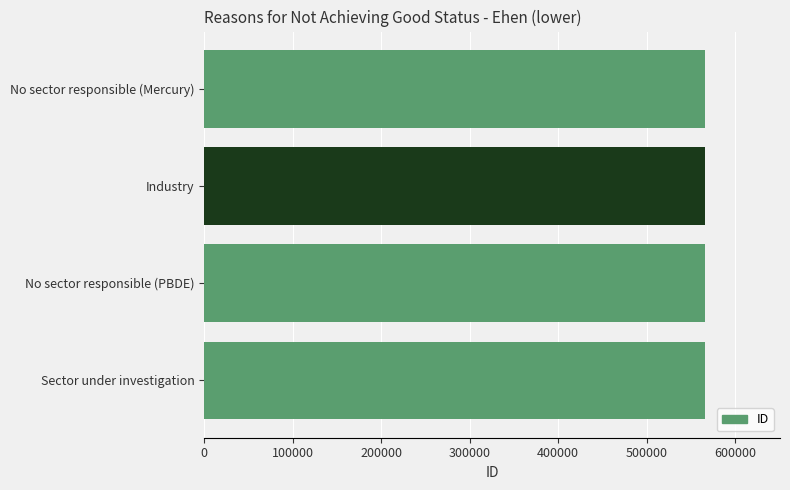

What is the maximum value shown in the chart?

565697